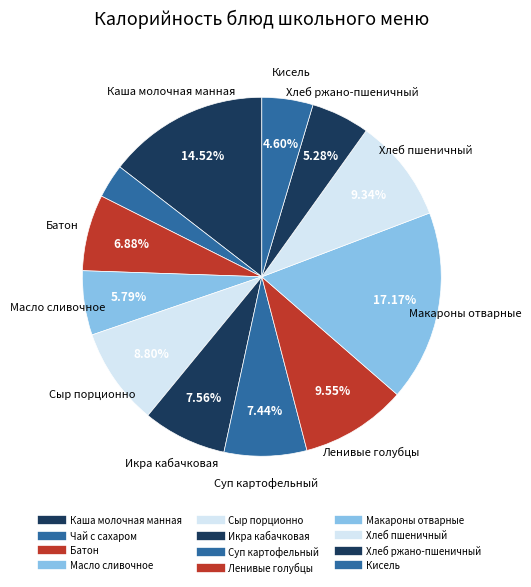

True or false: Каша молочная манная accounts for 15% of the total.

True